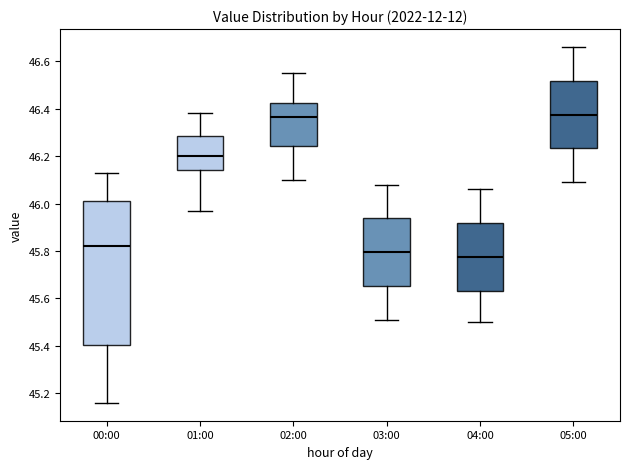

Where is the lower edge of the box for 00:00 on the y-axis? The values are not printed on the chart, so give them approximately, as read against the axis.

45.40